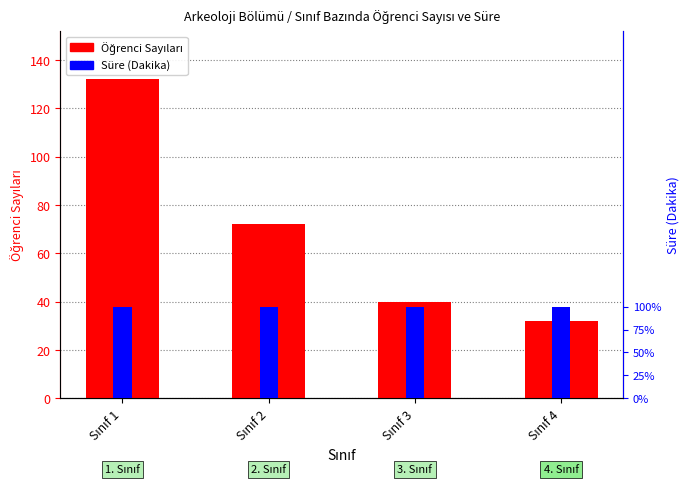

What is the approximate value of Süre (Dakika) at Sınıf 1?

60